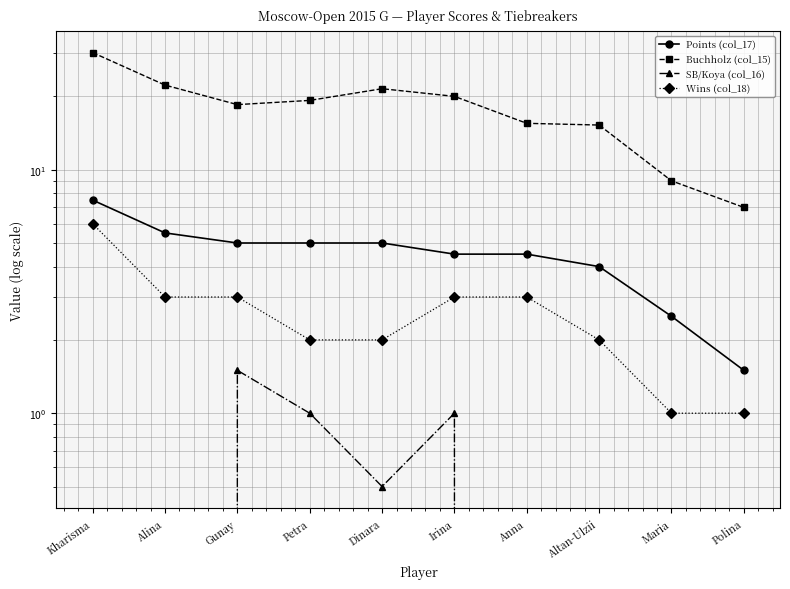

How many data points does each series have?

10